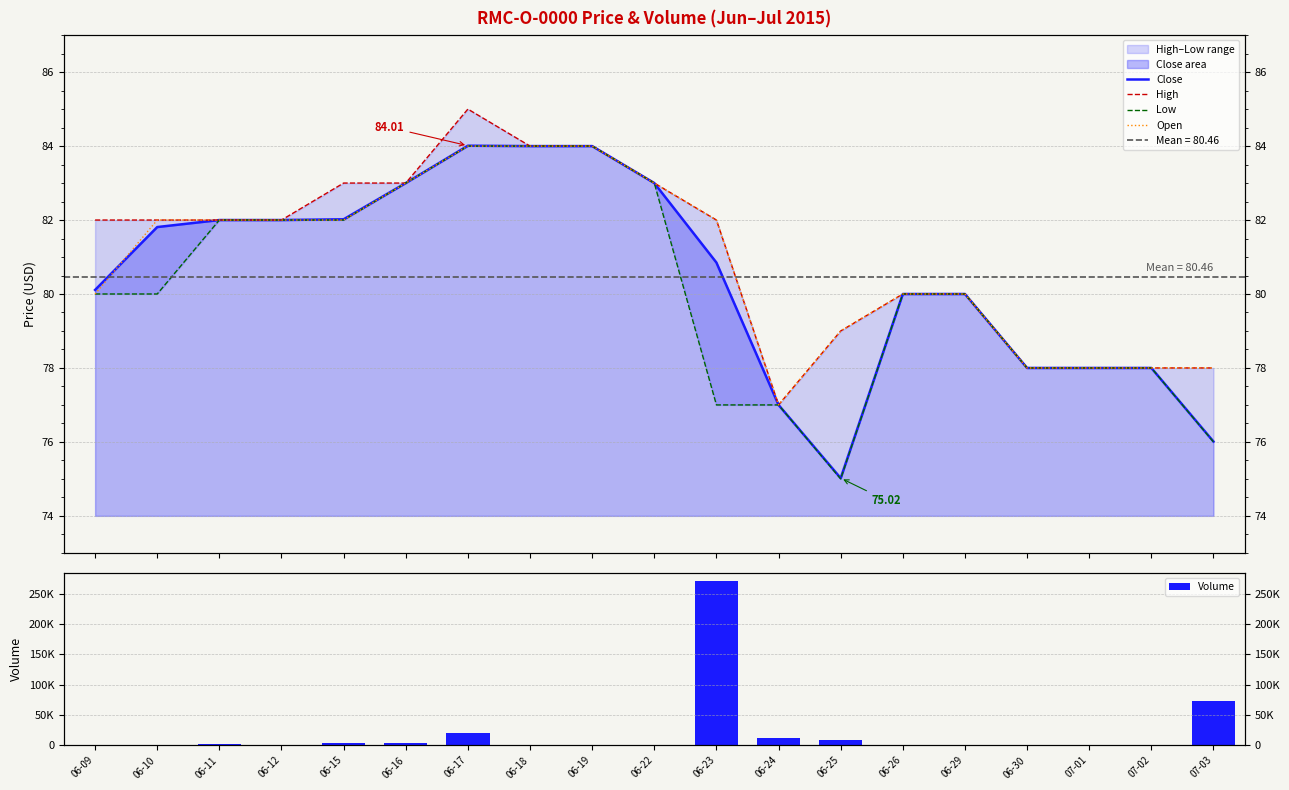

Does the chart contain stacked bars?

No